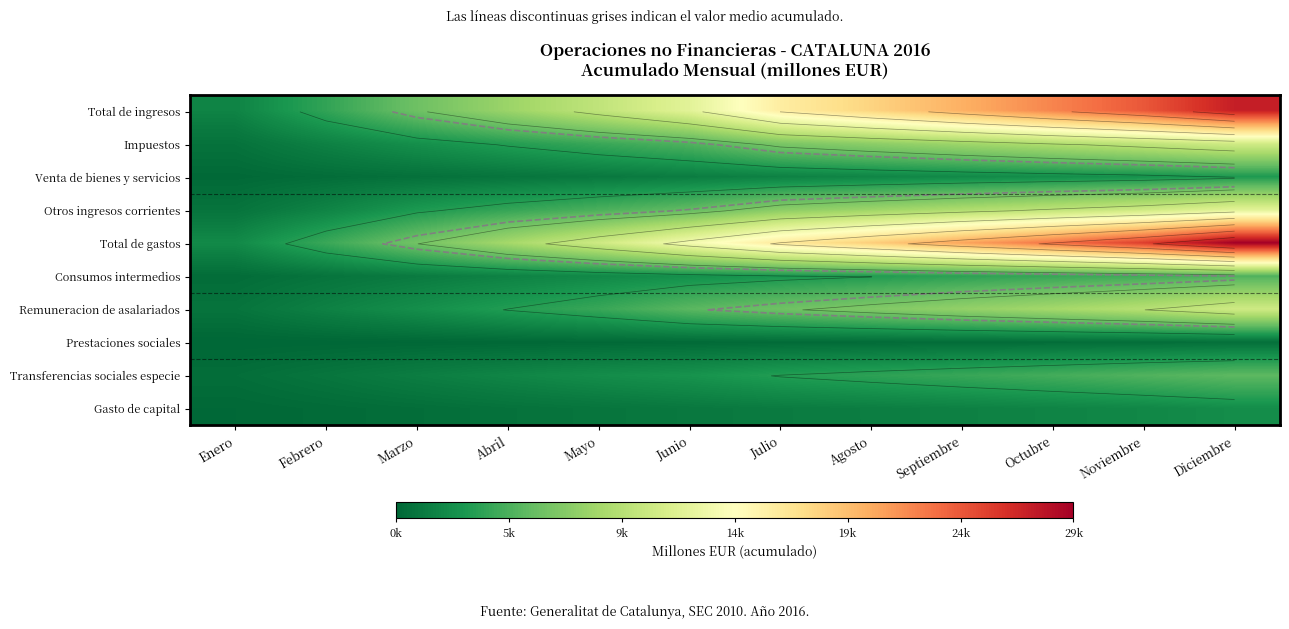

What is the average value of the Total de gastos series?

15350